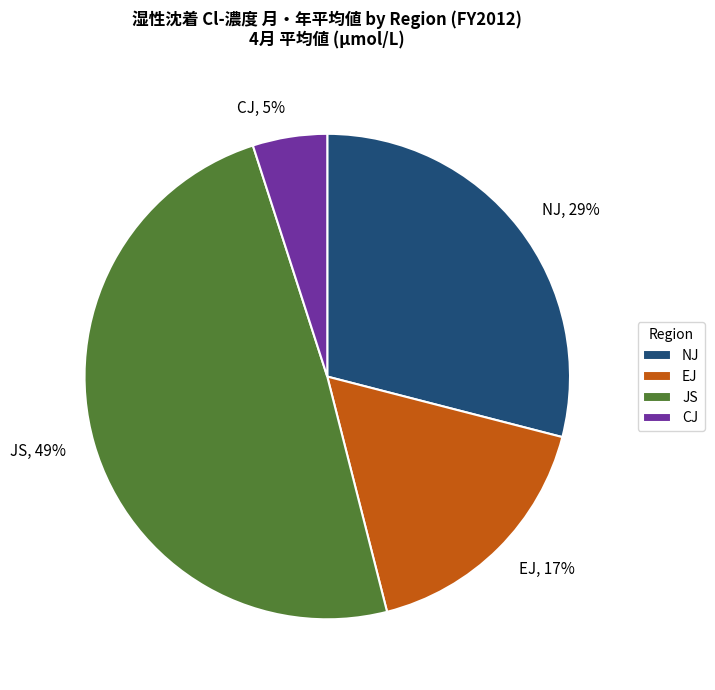

Approximately how many times larger is the value at CJ compared to EJ?

0.3